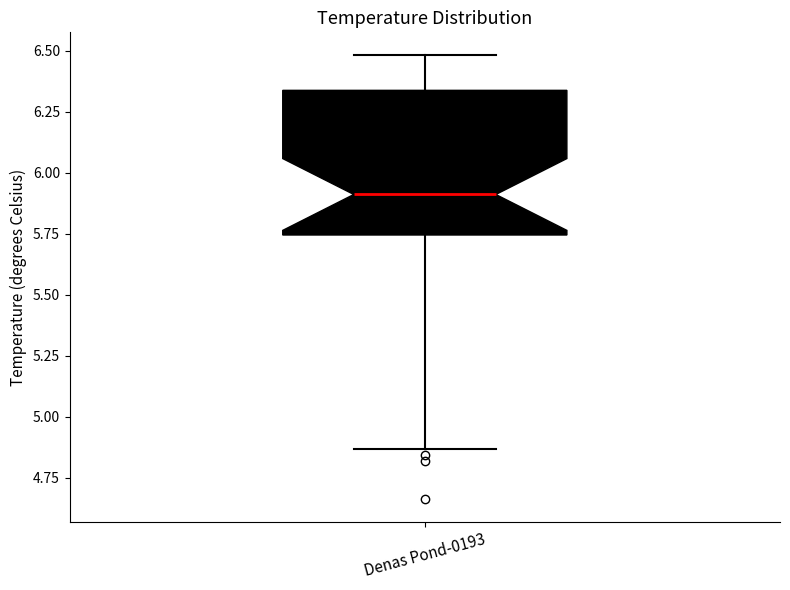

Read this box plot against the y-axis: the position of the median line, the range covered by the box, and the ends of both whiskers. The values are not printed on the chart, so give them approximately, as read against the axis.

median 5.90, box 5.75 to 6.35, whiskers 4.85 to 6.50